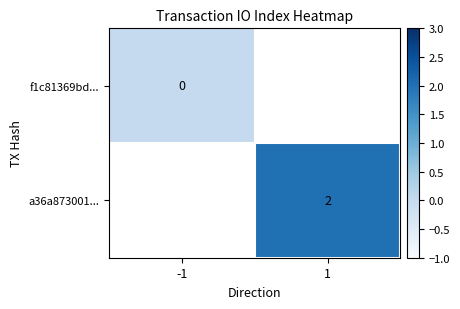

The value of a36a873001... at 1 is 0.4. True or false?

False